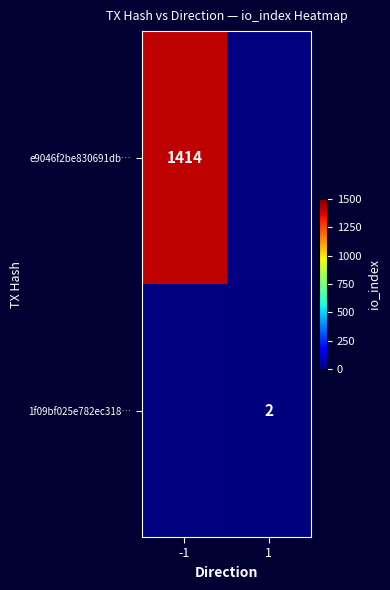

Is the value of e9046f2be830691db… at -1 greater than the value of 1f09bf025e782ec318… at 1?

Yes